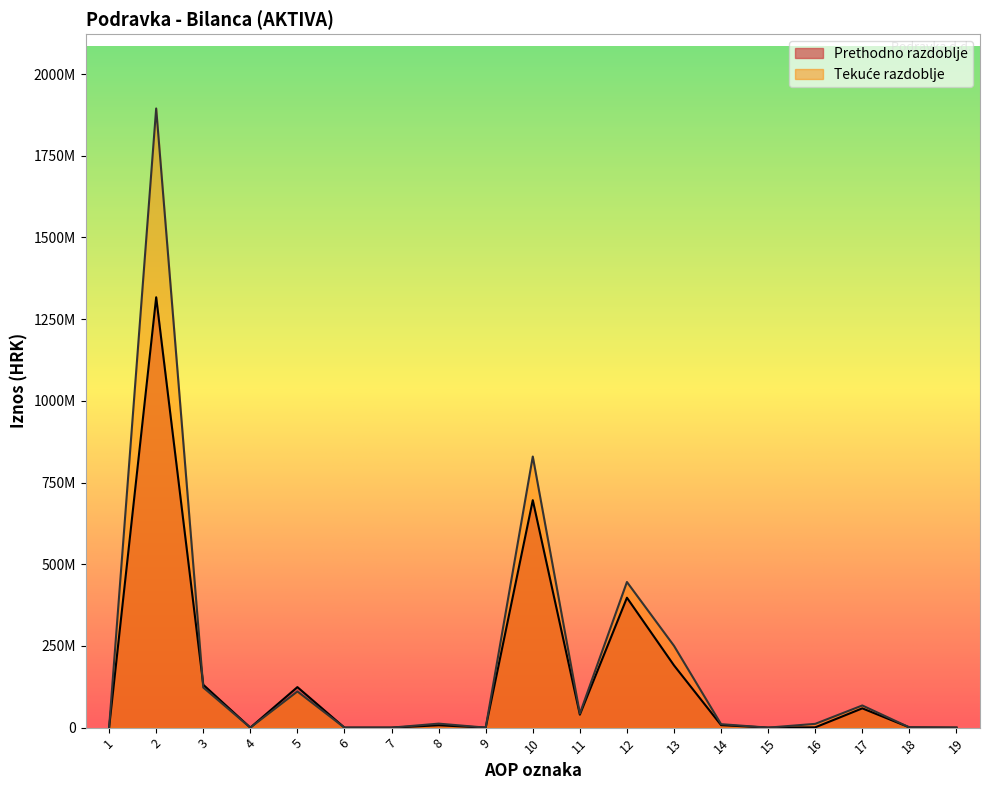

Is it true that Tekuće razdoblje equals 829594913 at 10?

True